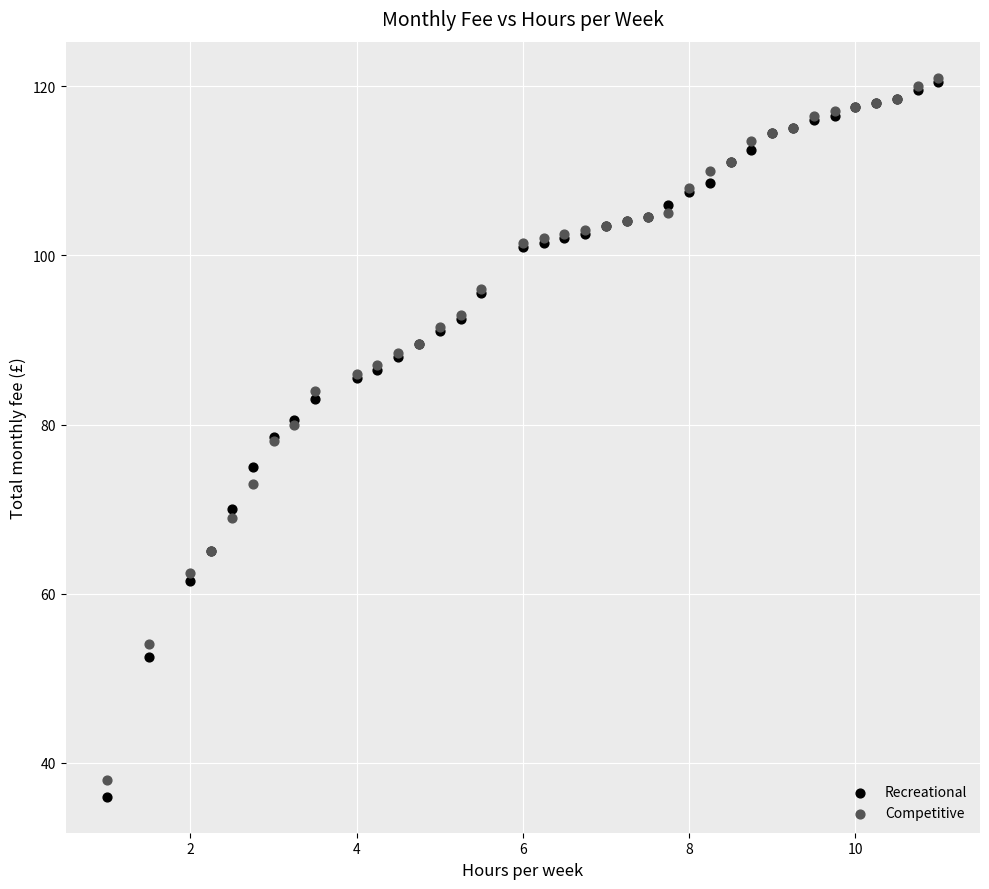

What are all the series names shown in the legend?

Recreational, Competitive